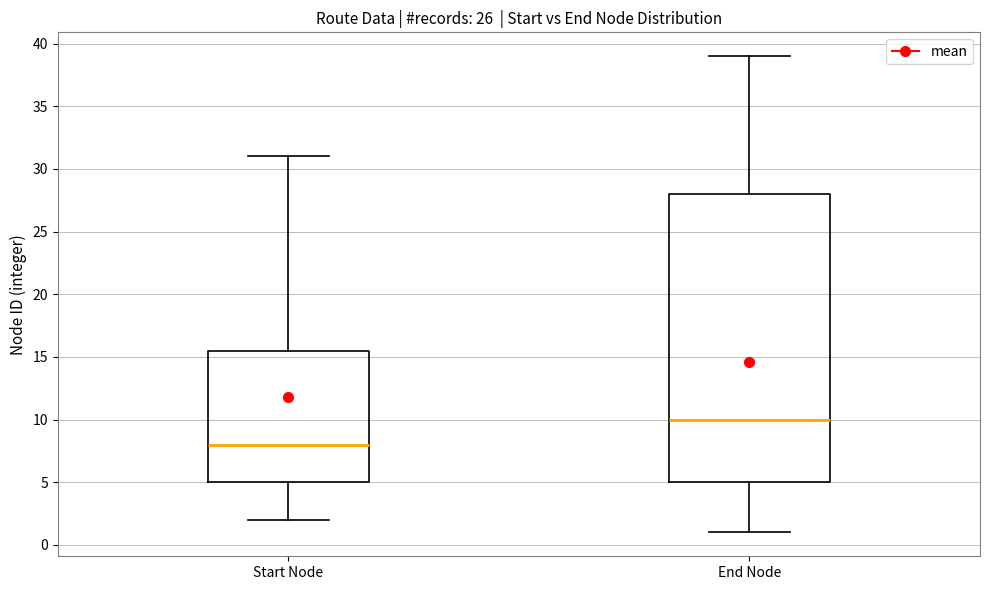

Reading left to right, read every box against the y-axis: the position of its median line, the range the box covers, and the ends of its whiskers. The values are not printed on the chart, so give them approximately, as read against the axis.

Start Node: median 8.0, box 5.0 to 15.5, whiskers 2.0 to 31.0
End Node: median 10.0, box 5.0 to 28.0, whiskers 1.0 to 39.0